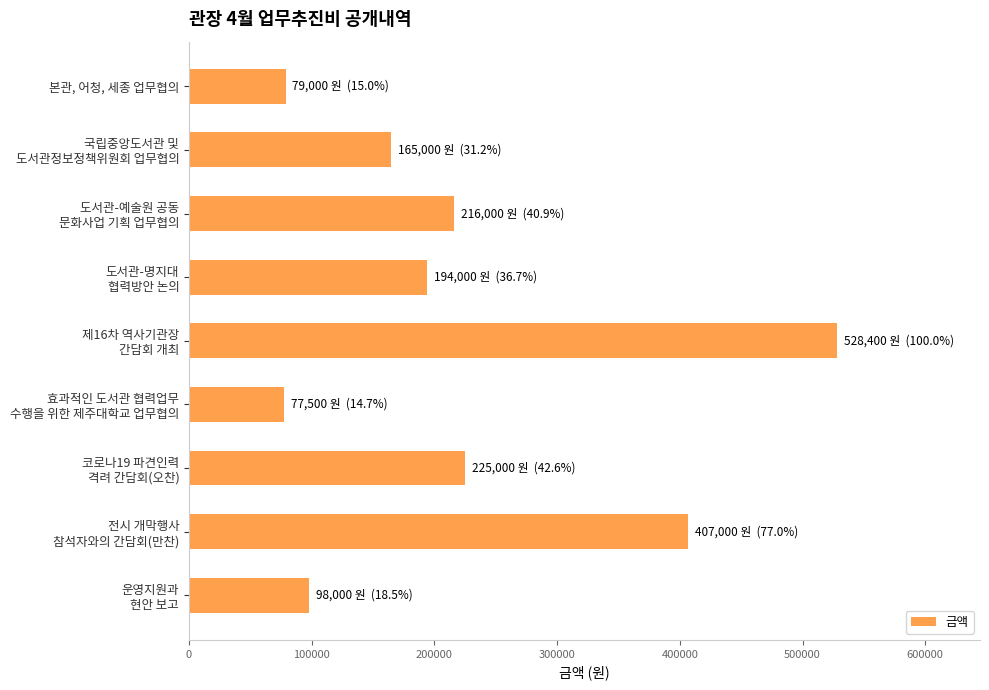

What is the average value?

221100